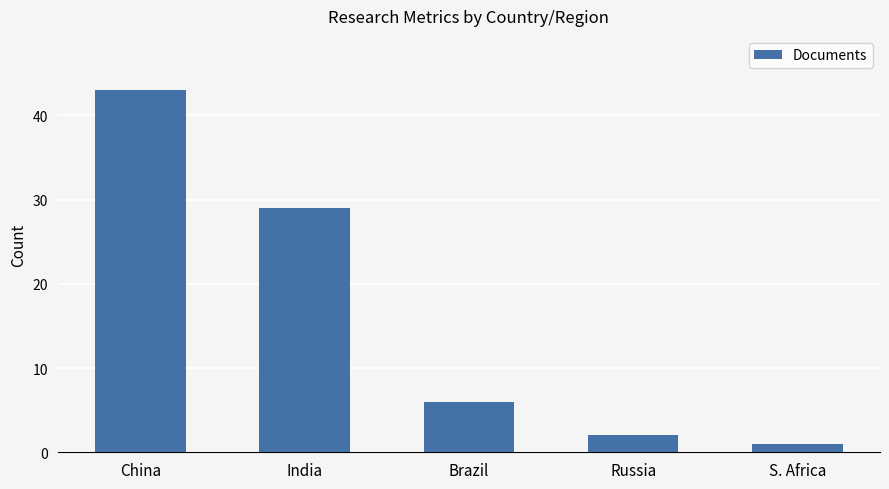

True or false: the data shows 43 at China.

True